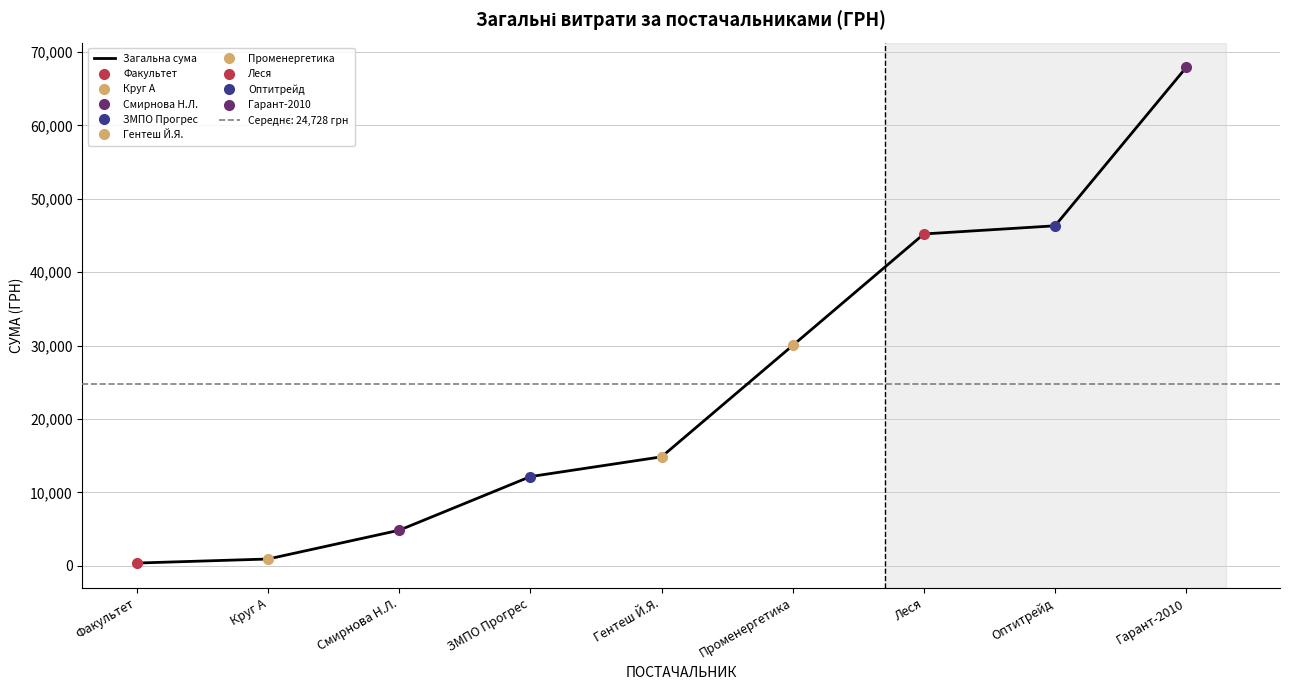

True or false: the data has more than 2 interior local peaks.

False